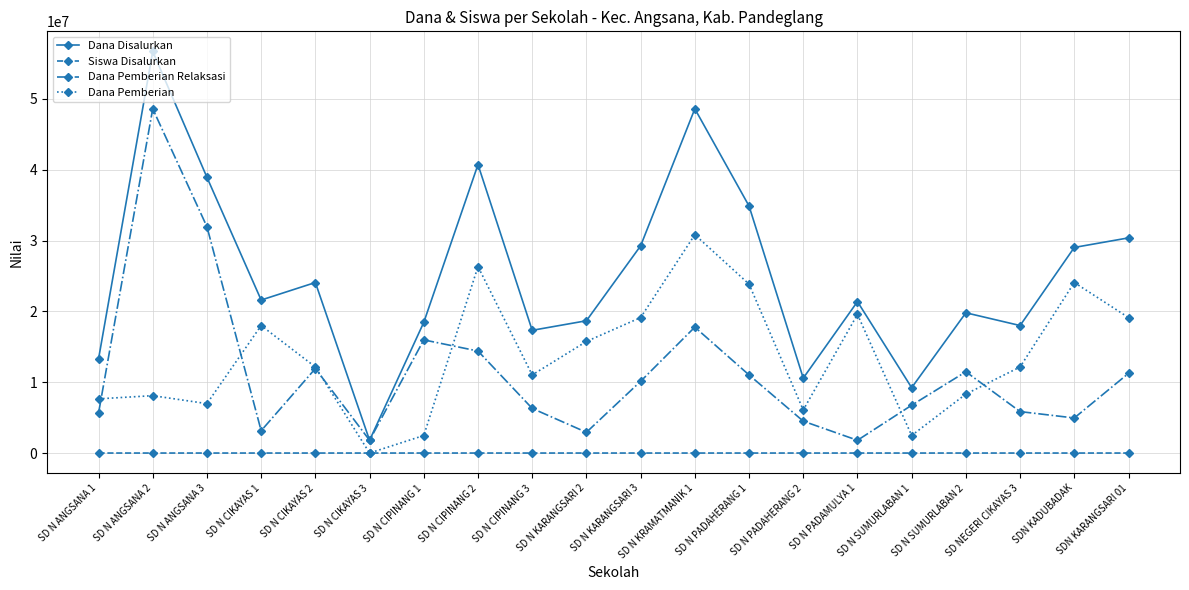

What is the difference between the Siswa Disalurkan values at SD N ANGSANA 3 and SDN KARANGSARI 01?

14